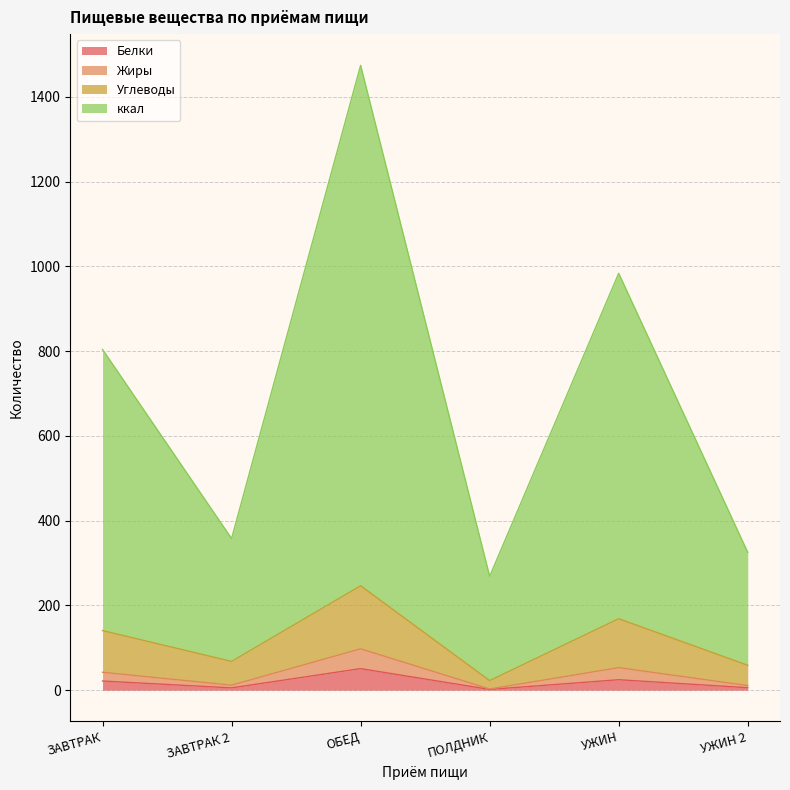

What is the total value across all series at ОБЕД?

1474.1